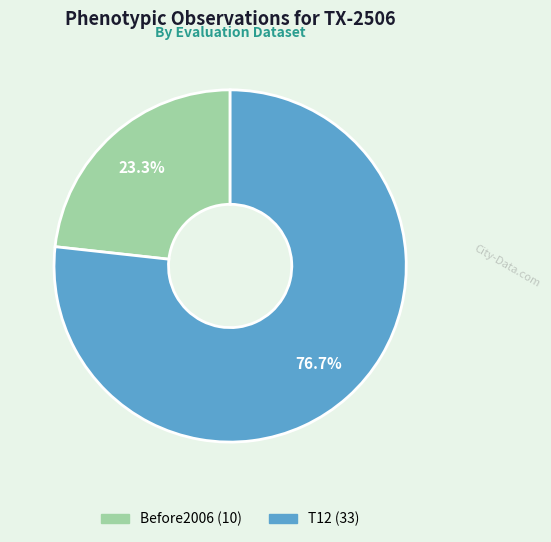

Combined, do Before2006 and T12 account for over 50%?

Yes